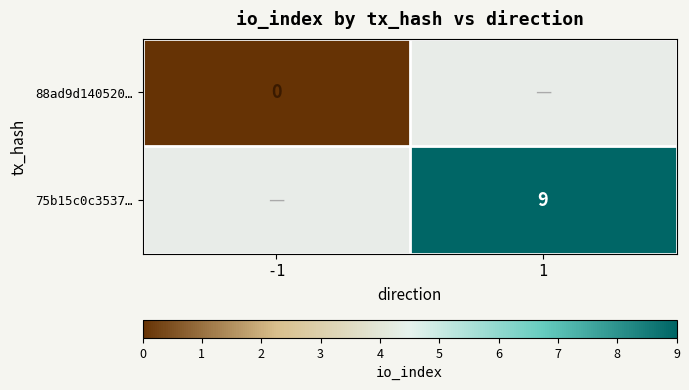

Count the number of categories in the chart.

2